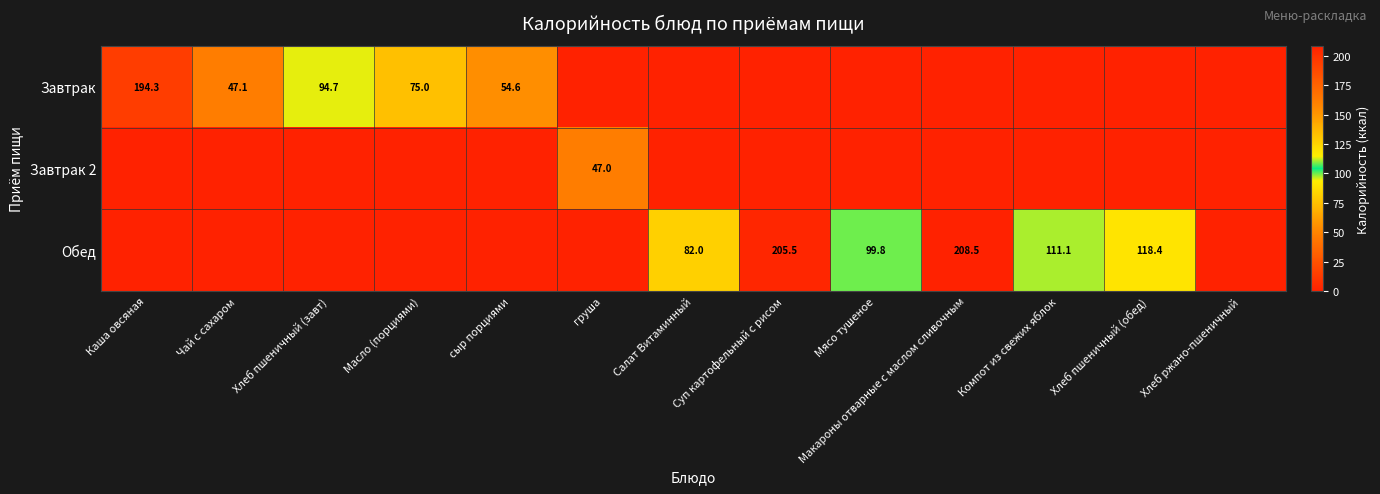

Is it true that Обед equals 111.1 at Компот из свежих яблок?

True